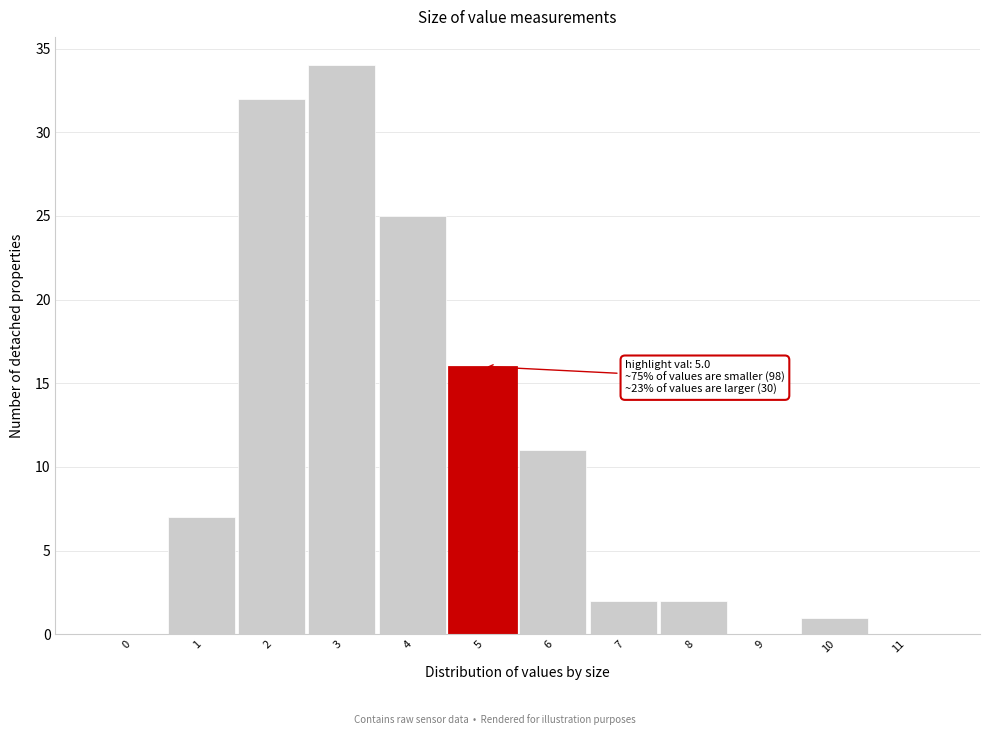

Reading left to right, transcribe all the data shown in this chart.

0=0	1=7	2=32	3=34	4=25	5=16	6=11	7=2	8=2	9=0	10=1	11=0